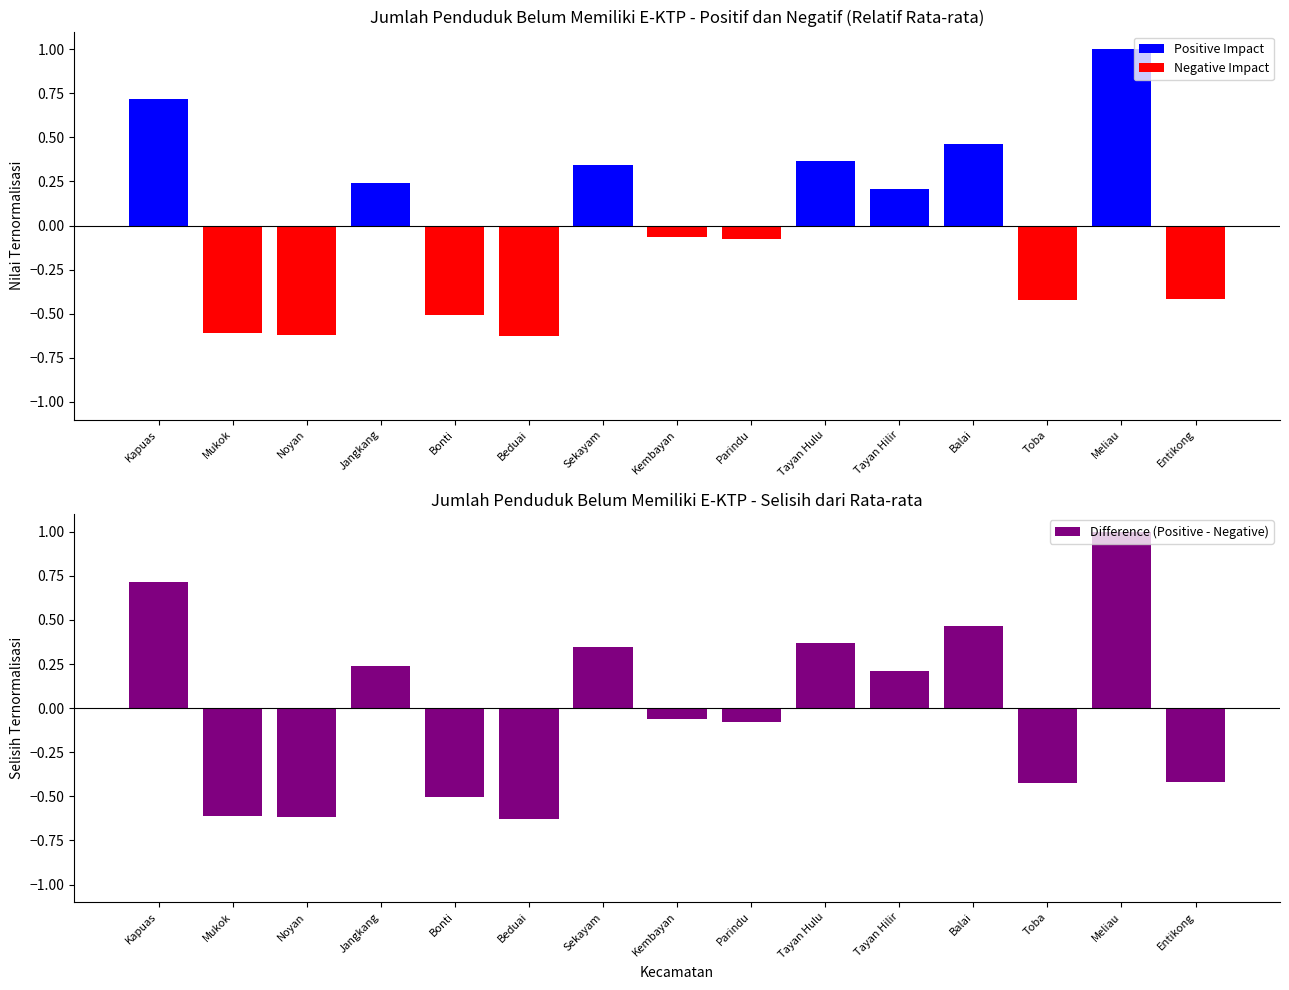

At which category is the sum across all series the highest?

Meliau